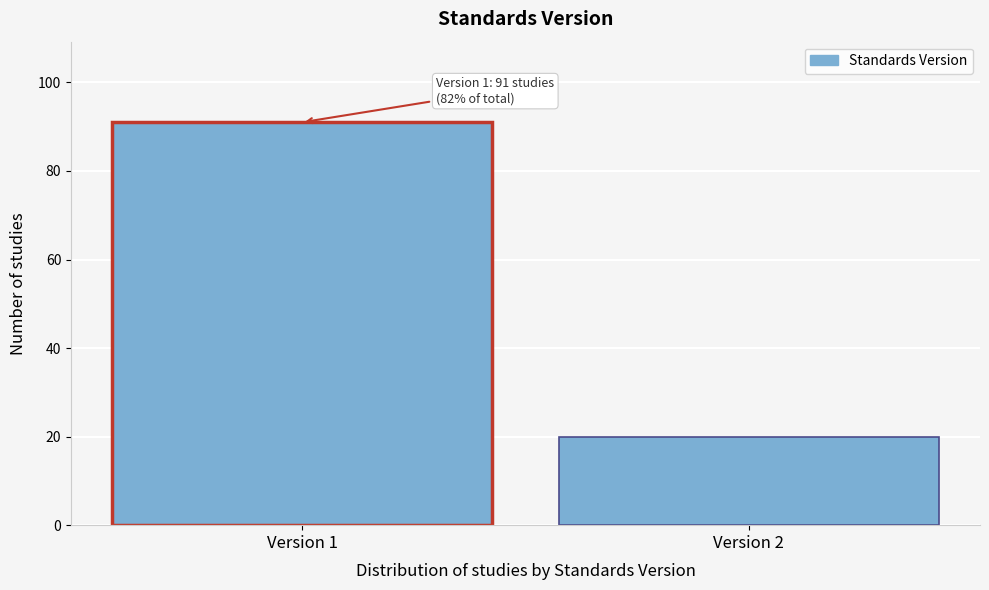

Reading left to right, what are all the values shown in this chart?

91	20